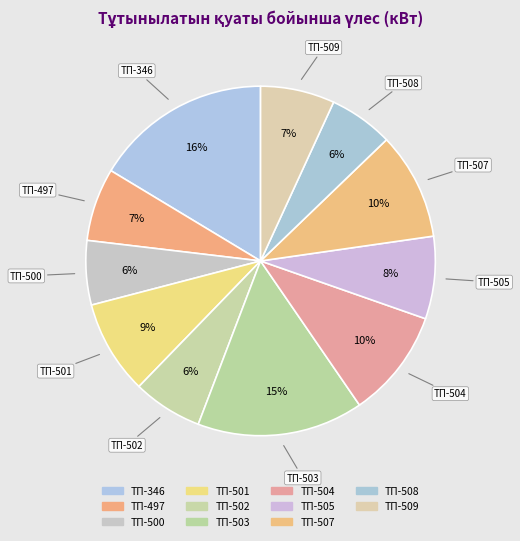

How many segments does this pie chart have?

11